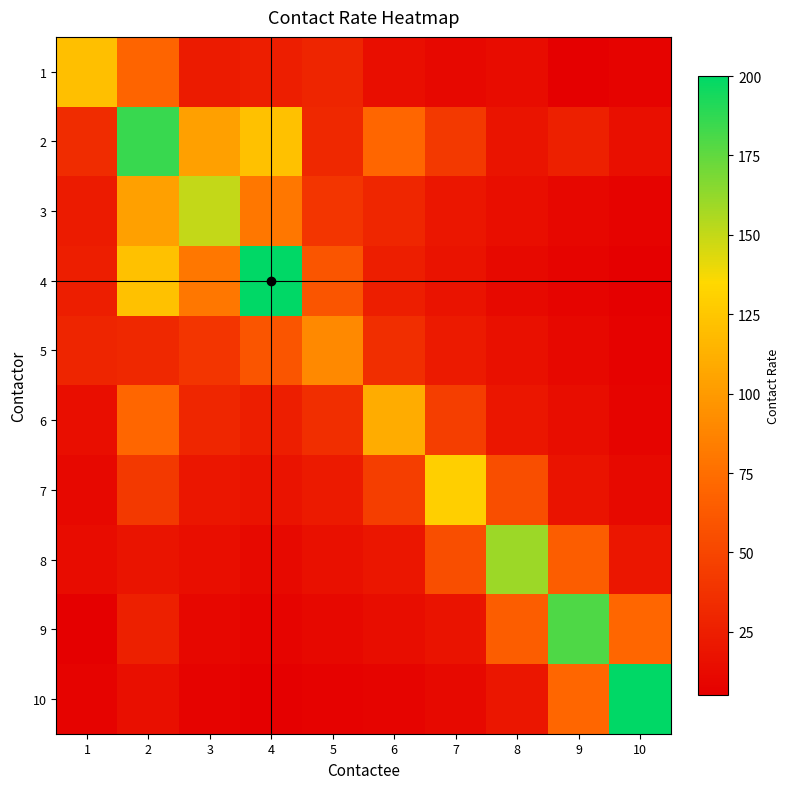

Reading left to right, what are all the values shown in this chart?

1: 1=120.4	2=69.9	3=23.1	4=24.3	5=29.0	6=14.5	7=10.6	8=13.5	9=5.3	10=7.6
2: 1=33.5	2=185.5	3=102.8	4=121.7	5=31.4	6=70.1	7=42.3	8=18.9	9=26.3	10=15.2
3: 1=23.1	2=102.8	3=150.0	4=80.0	5=40.0	6=30.0	7=20.0	8=15.0	9=10.0	10=8.0
4: 1=24.3	2=121.7	3=80.0	4=200.0	5=60.0	6=25.0	7=18.0	8=12.0	9=9.0	10=6.0
5: 1=29.0	2=31.4	3=40.0	4=60.0	5=90.0	6=35.0	7=22.0	8=16.0	9=11.0	10=7.0
6: 1=14.5	2=70.1	3=30.0	4=25.0	5=35.0	6=110.0	7=45.0	8=20.0	9=14.0	10=9.0
7: 1=10.6	2=42.3	3=20.0	4=18.0	5=22.0	6=45.0	7=130.0	8=55.0	9=18.0	10=12.0
8: 1=13.5	2=18.9	3=15.0	4=12.0	5=16.0	6=20.0	7=55.0	8=160.0	9=65.0	10=20.0
9: 1=5.3	2=26.3	3=10.0	4=9.0	5=11.0	6=14.0	7=18.0	8=65.0	9=180.0	10=70.0
10: 1=7.6	2=15.2	3=8.0	4=6.0	5=7.0	6=9.0	7=12.0	8=20.0	9=70.0	10=200.0